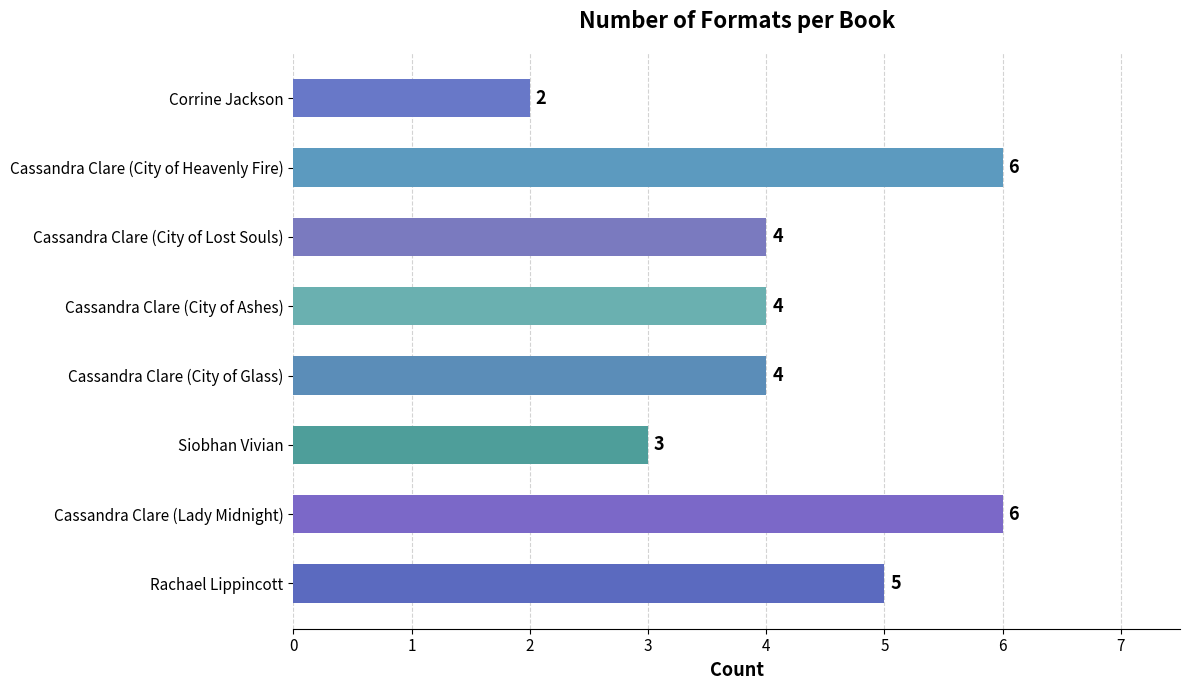

What is the greatest value displayed?

6